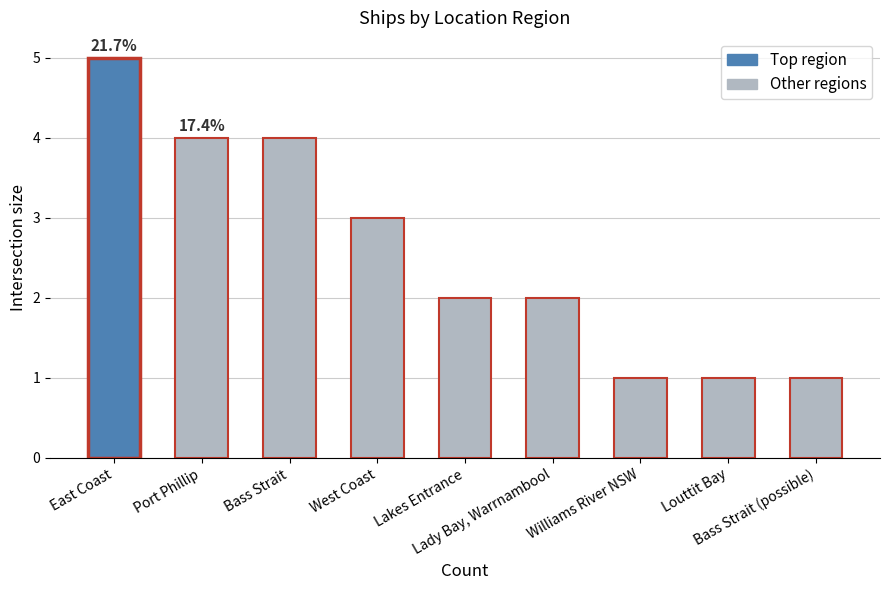

What position from the right is Lakes Entrance?

5